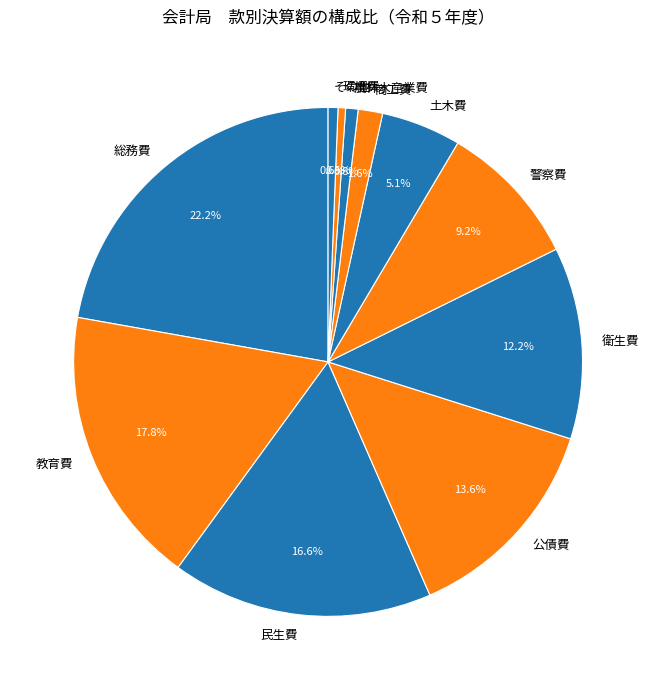

How many segments does this pie chart have?

11